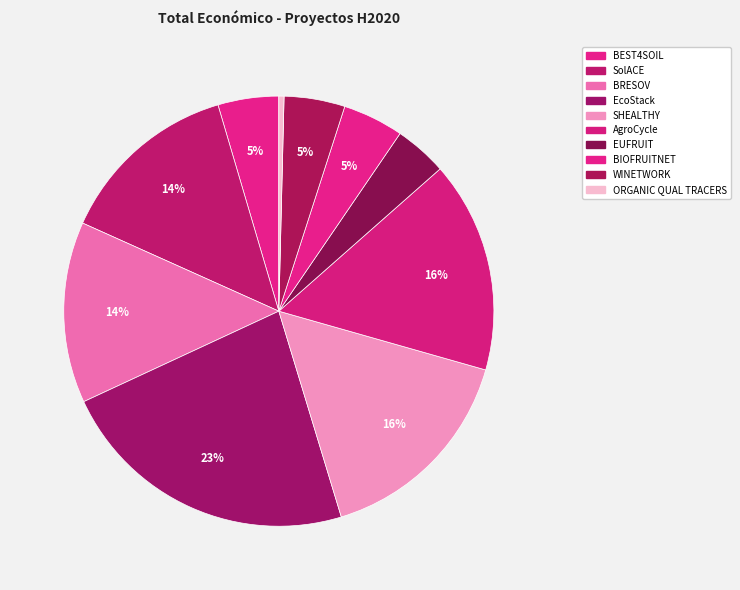

Combined, do EUFRUIT and BIOFRUITNET account for over 50%?

No